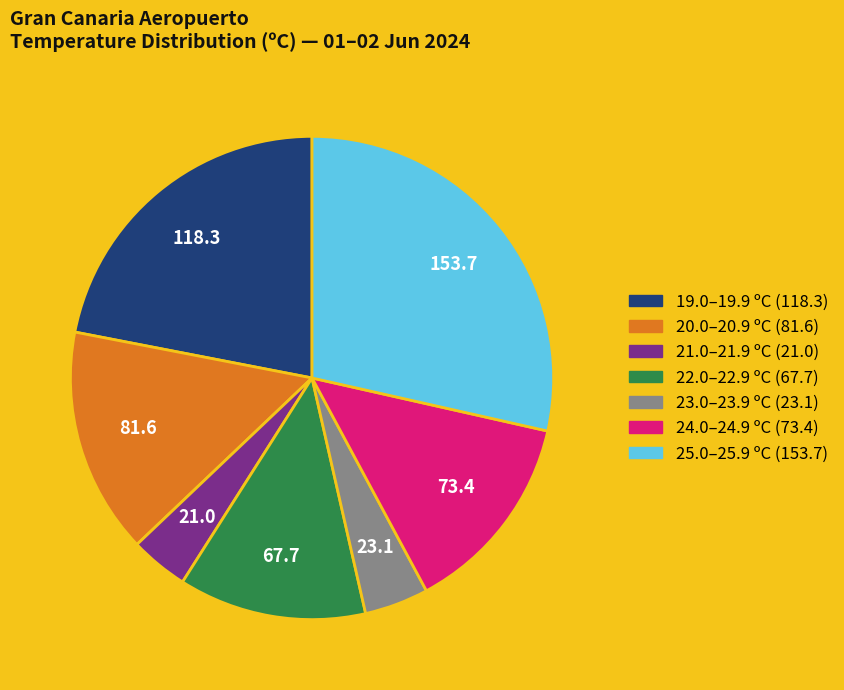

Is there a majority slice in this chart?

No